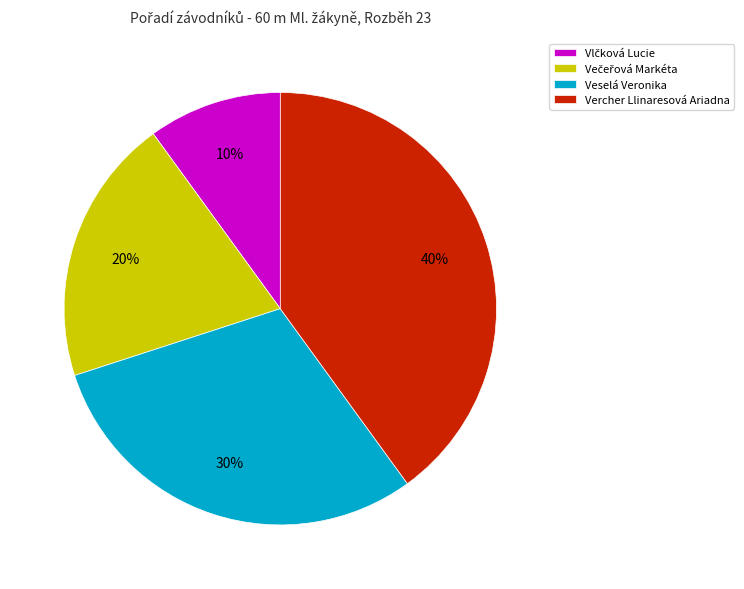

To the nearest percent, what percentage of the pie is Veselá Veronika?

30%